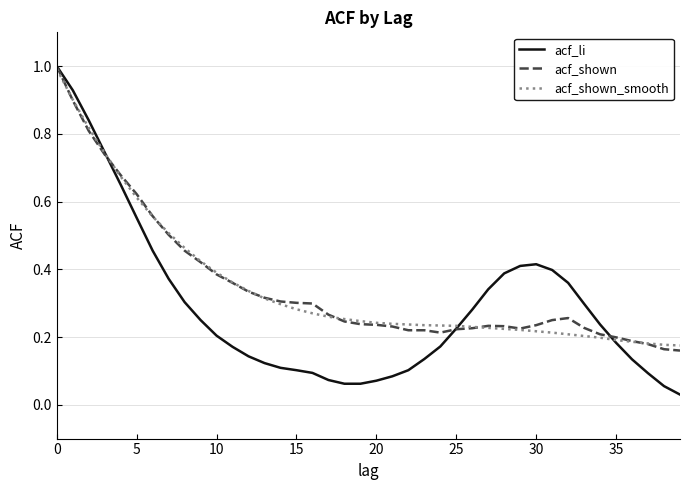

At how many categories does at least one series exceed 0?

40